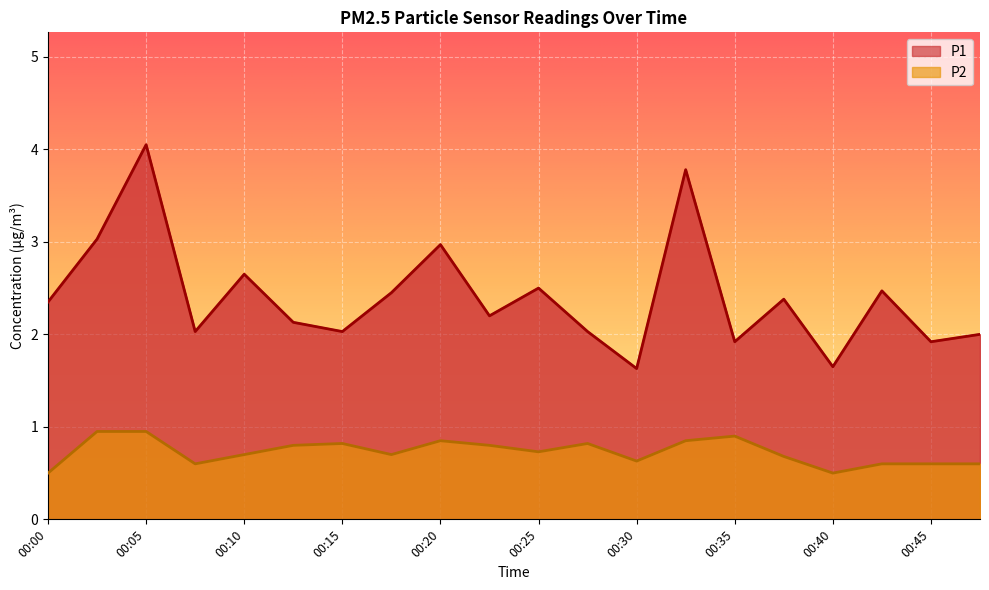

List the series in order of their peak value, lowest first.

P2, P1